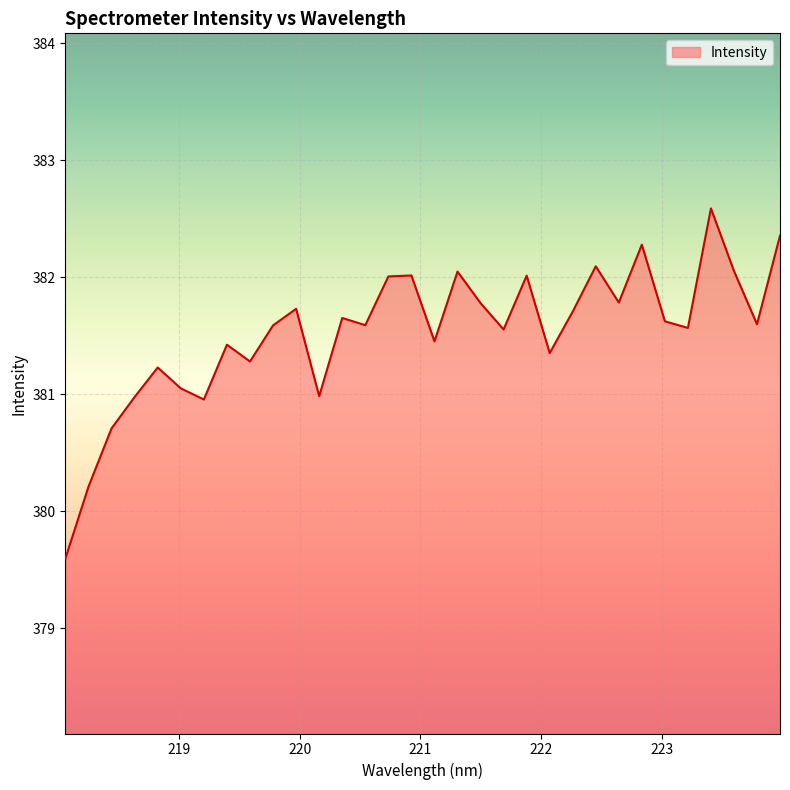

What is the greatest value displayed?

382.6